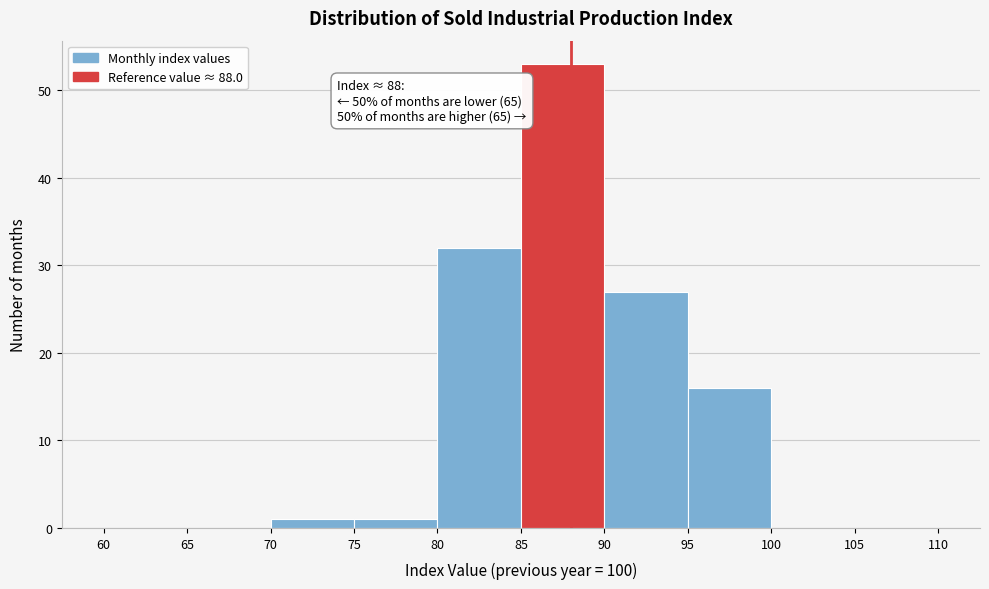

Over which range of the x-axis is the bar tallest?

85 to 90